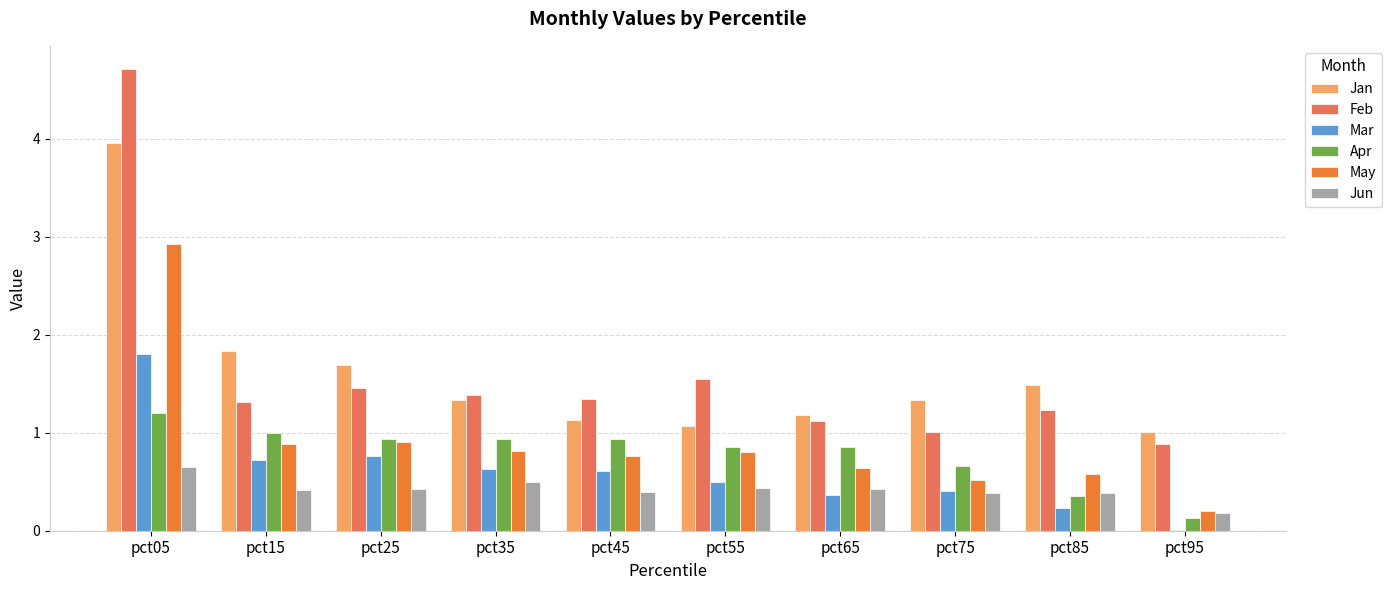

Between pct45 and pct95, which series saw the biggest shift?

Apr